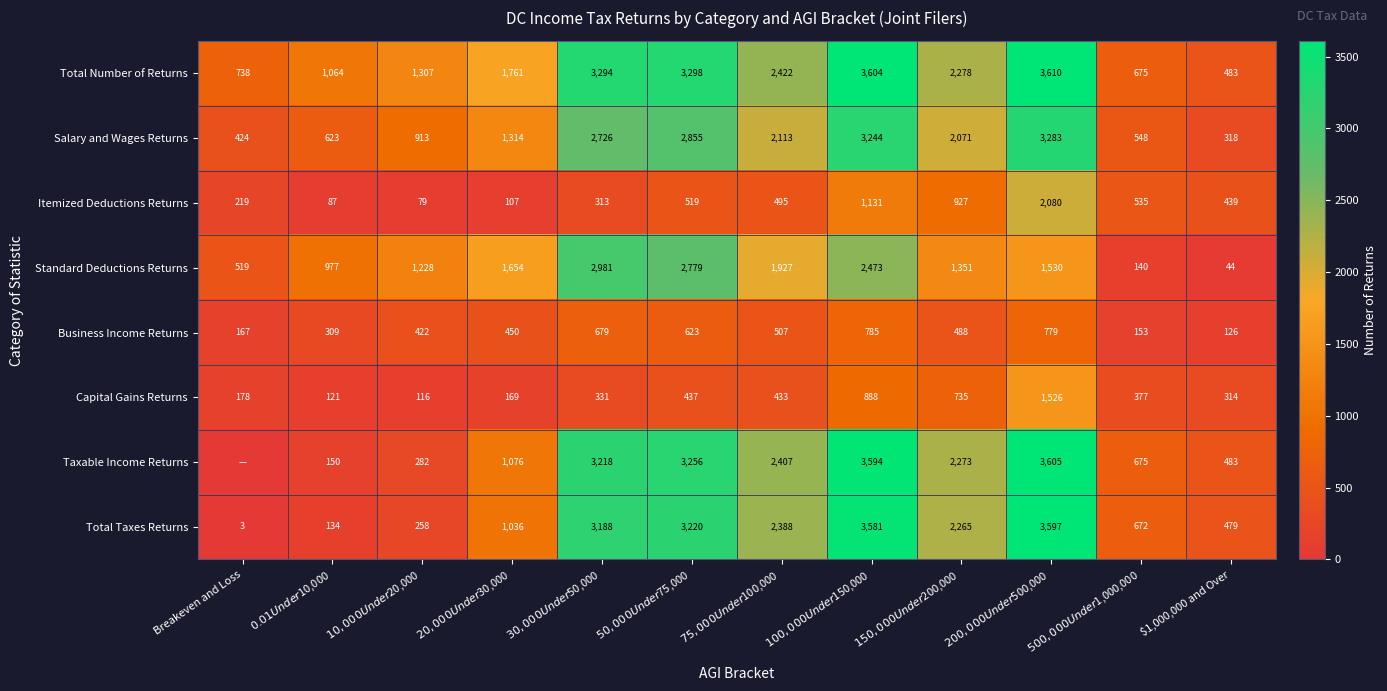

The Taxable Income Returns series shows 483 at $1,000,000 and Over. True or false?

True